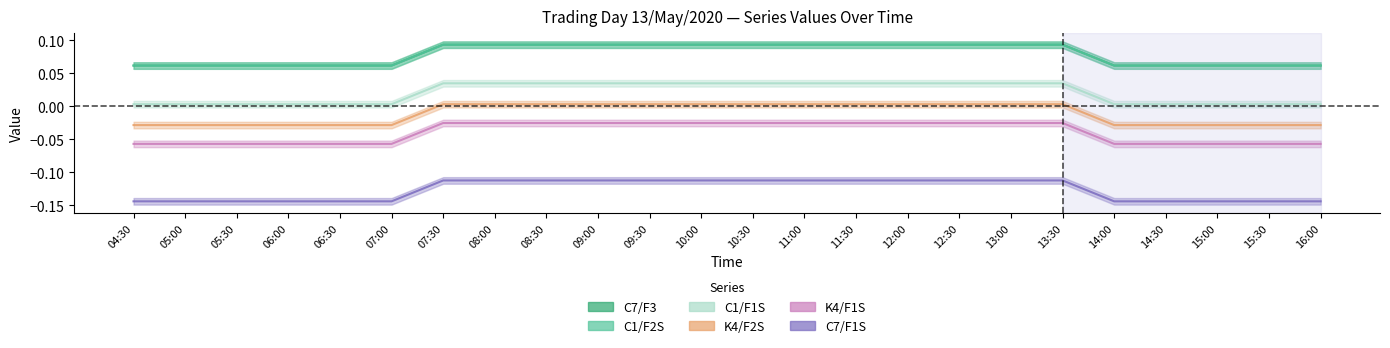

What is the total value across all series at 11:00?

0.1